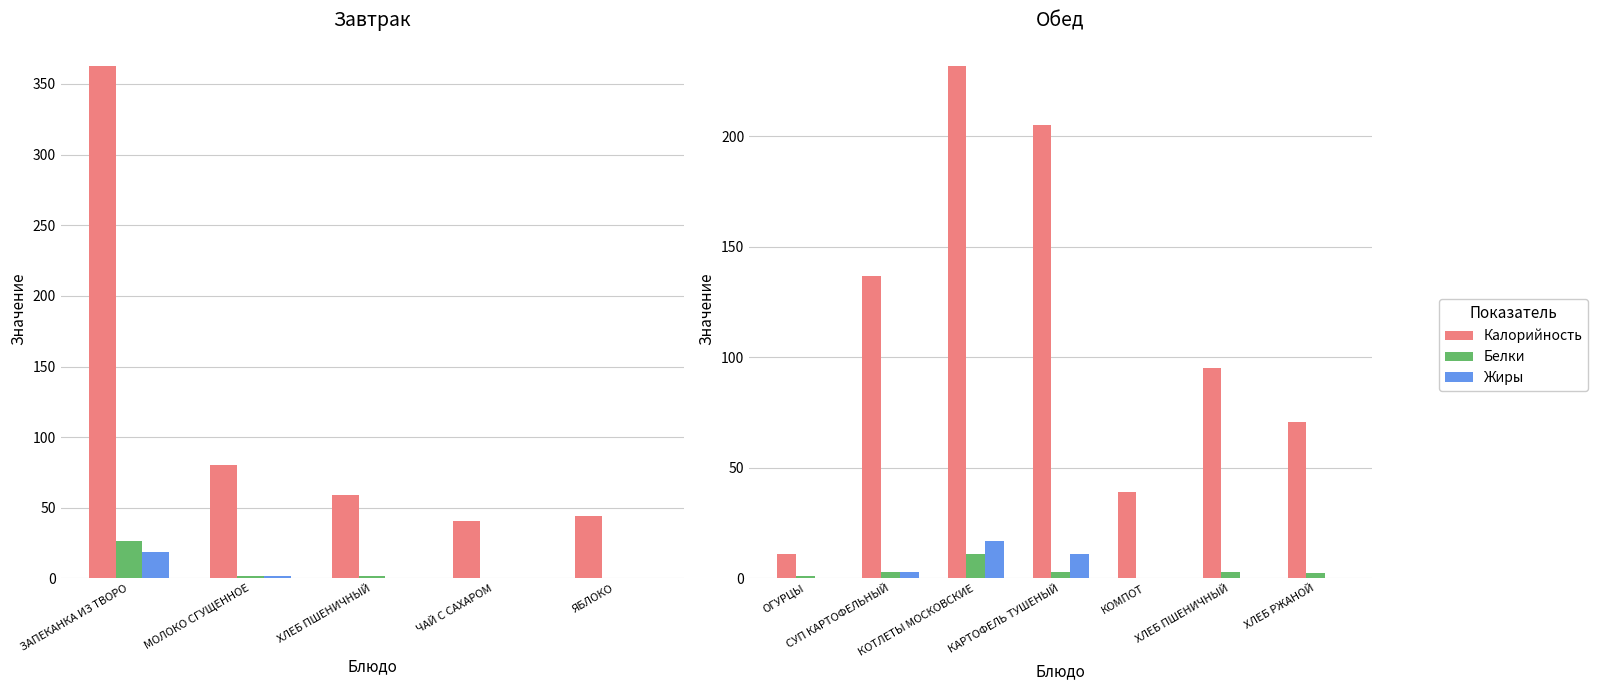

Which category has the lowest value across all series?

КОМПОТ